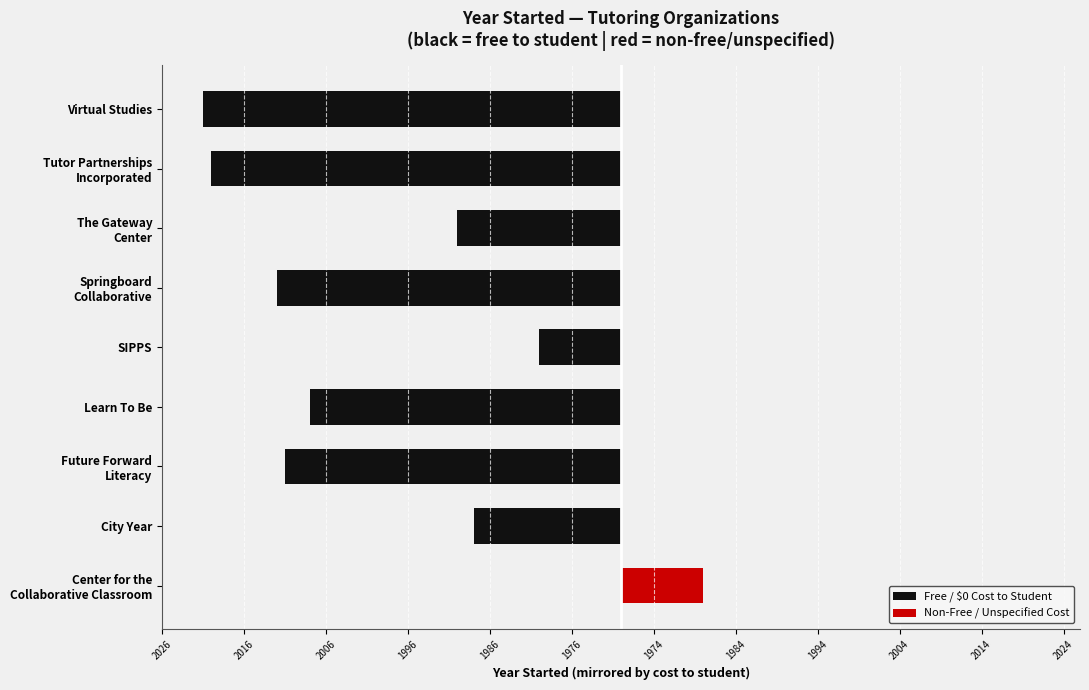

At how many categories does at least one series exceed 0?

1